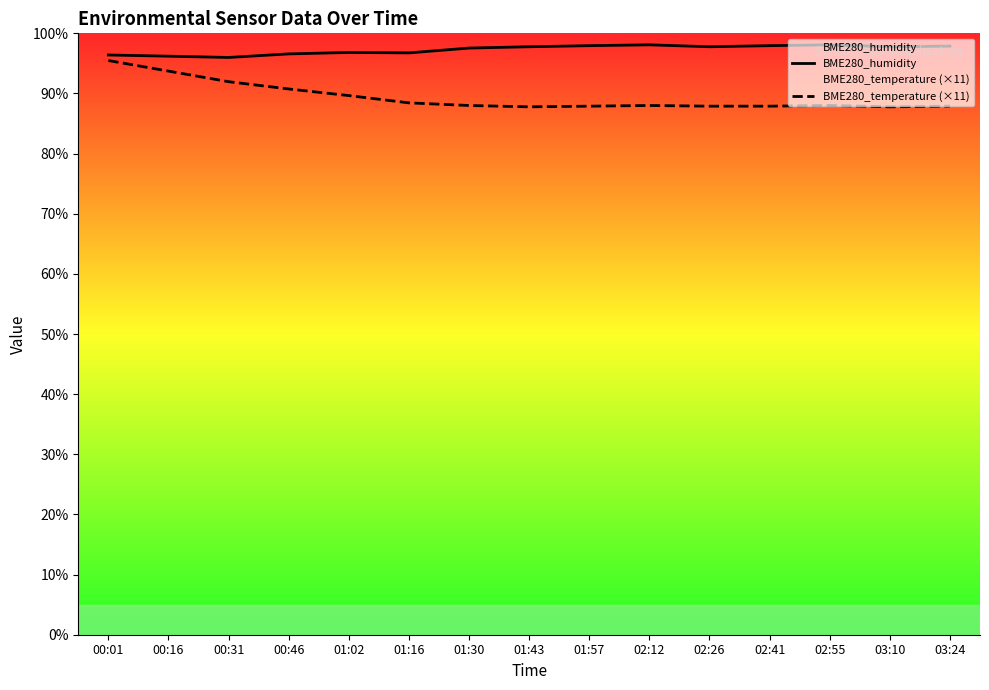

In BME280_temperature (×11), how many points are higher than both neighbors (excluding endpoints)?

2